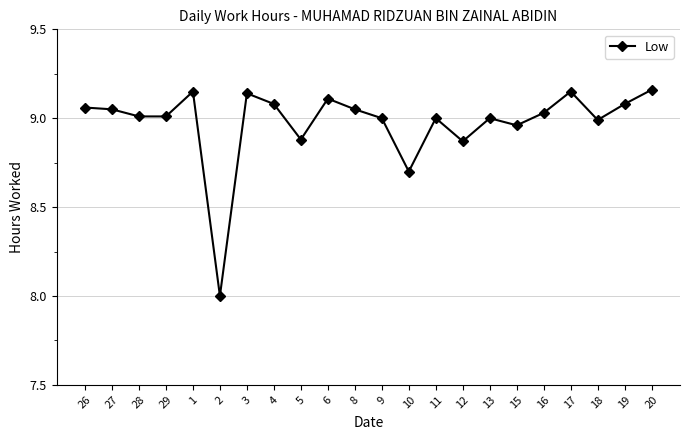

The value at 20 is 15.4. True or false?

False